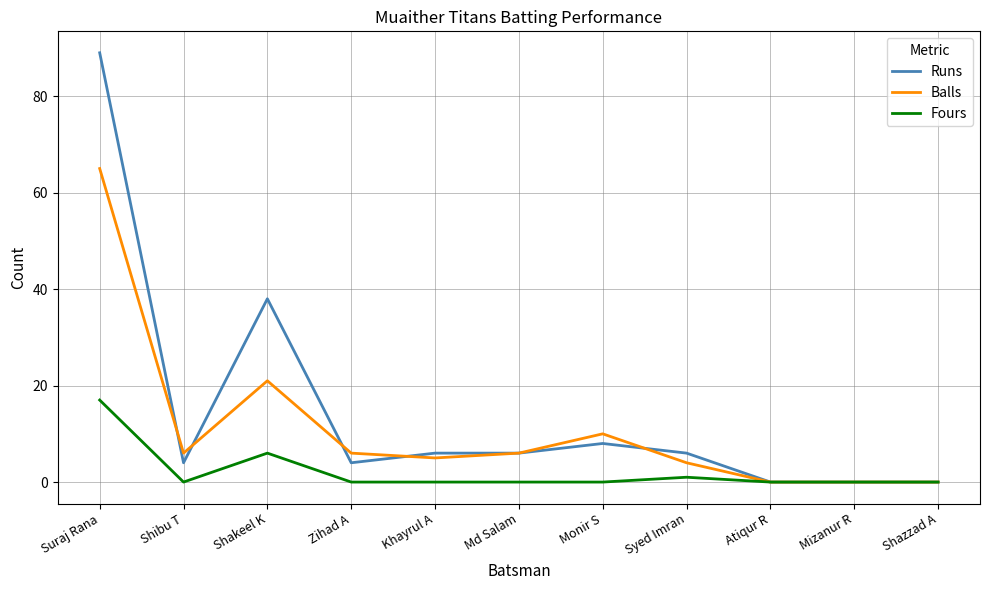

Rank the series at Shakeel K from highest to lowest value.

Runs, Balls, Fours